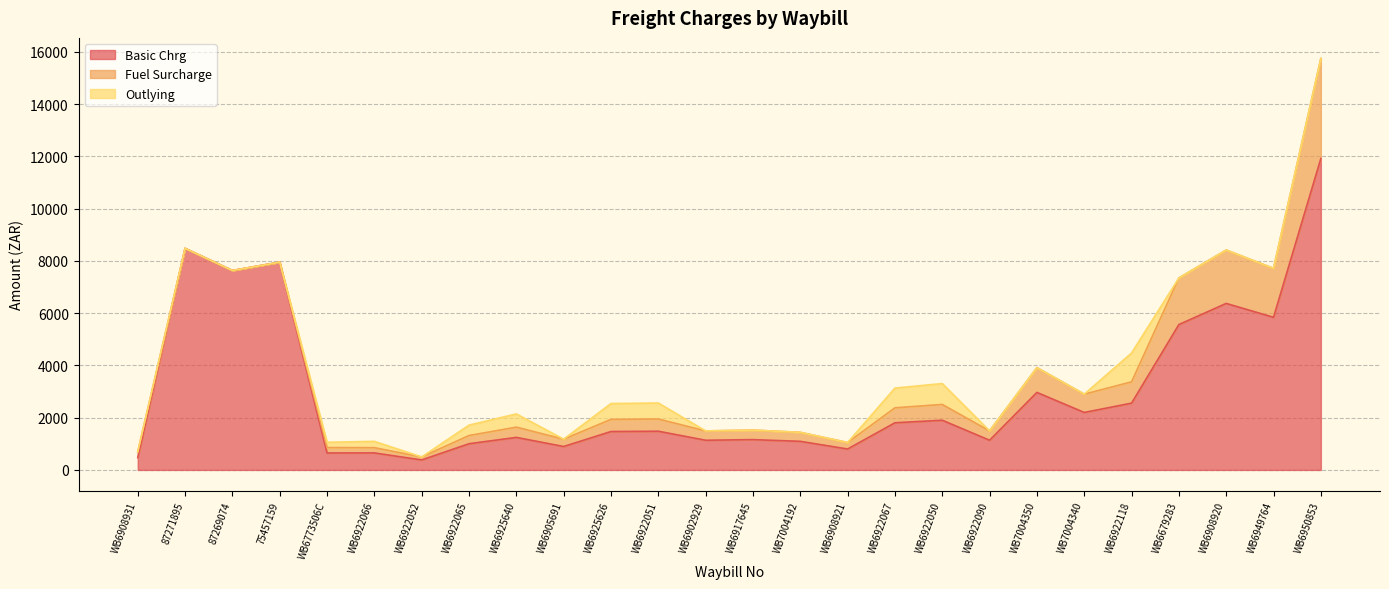

Is the value of Fuel Surcharge at WB6917645 greater than the value of Outlying at WB6950853?

Yes